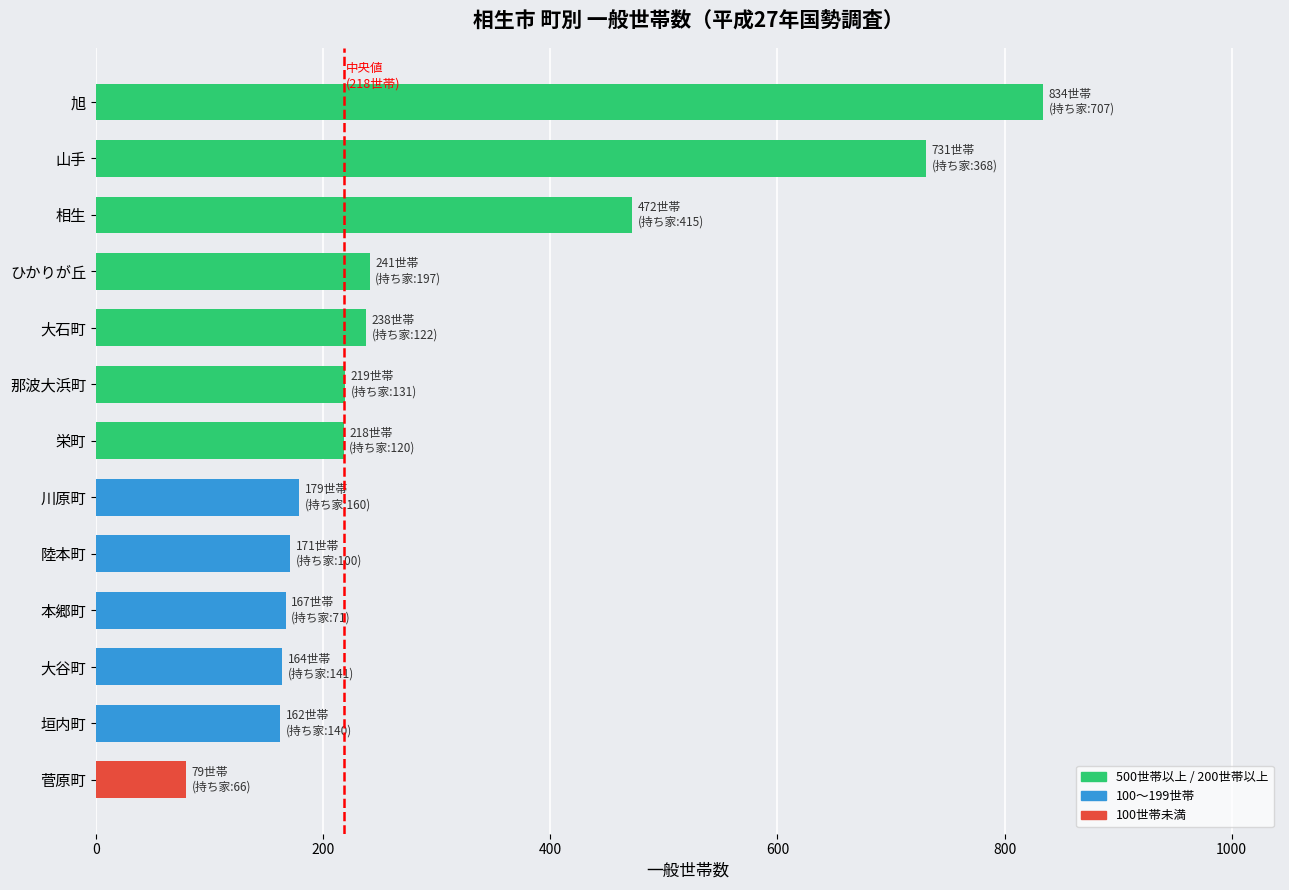

What value does the data have at 山手?

731